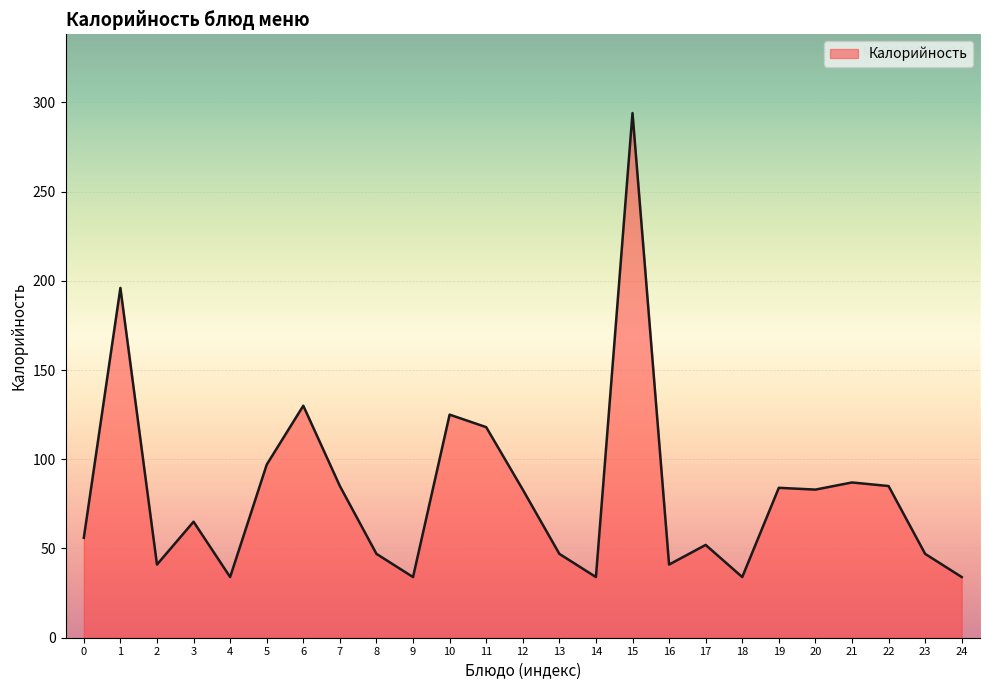

Does the chart have visible grid lines?

Yes